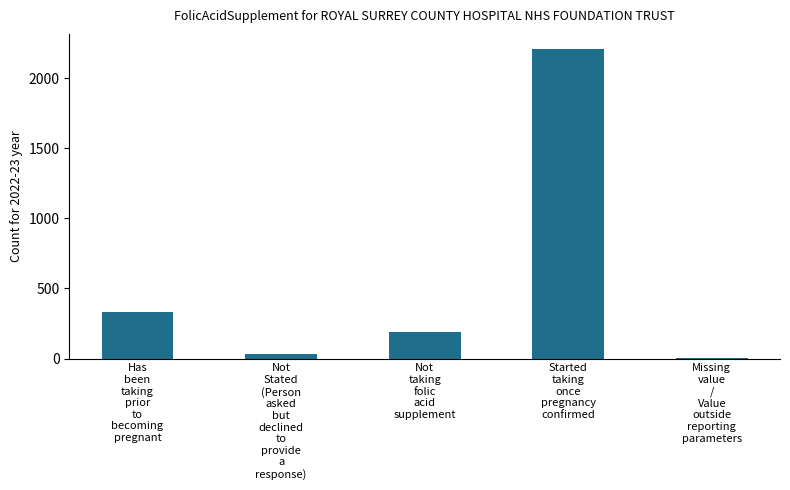

Reading left to right, transcribe all the data shown in this chart.

Has
been
taking
prior
to
becoming
pregnant=330	Not
Stated
(Person
asked
but
declined
to
provide
a
response)=30	Not
taking
folic
acid
supplement=190	Started
taking
once
pregnancy
confirmed=2205	Missing
value
/
Value
outside
reporting
parameters=4